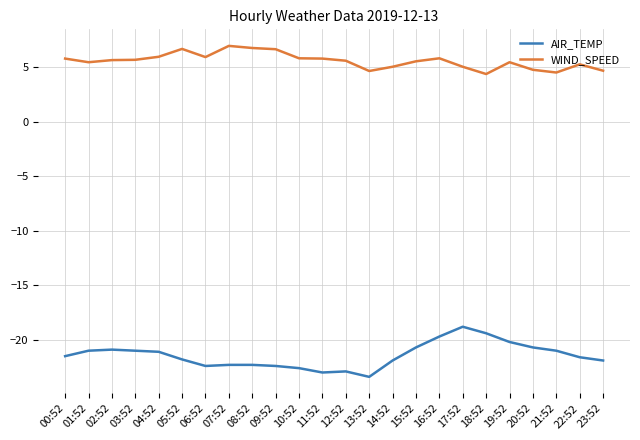

Which series has the largest total across all categories?

WIND_SPEED